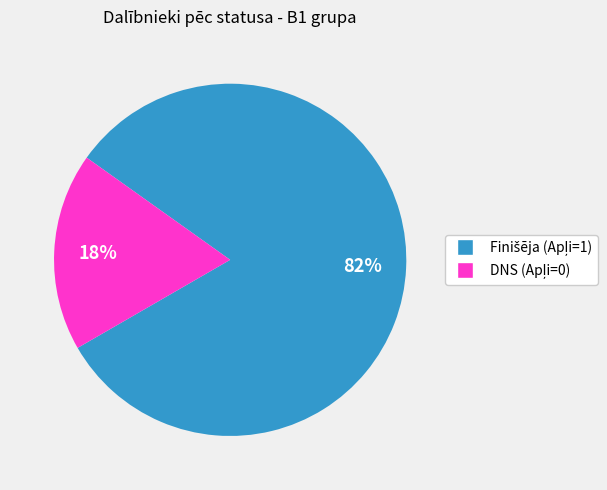

Does any single category account for the majority?

Yes